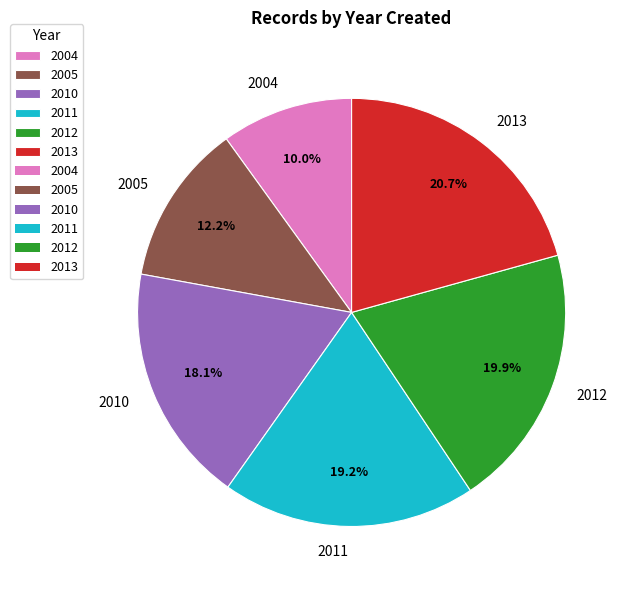

Between 2012 and 2004, which is larger?

2012